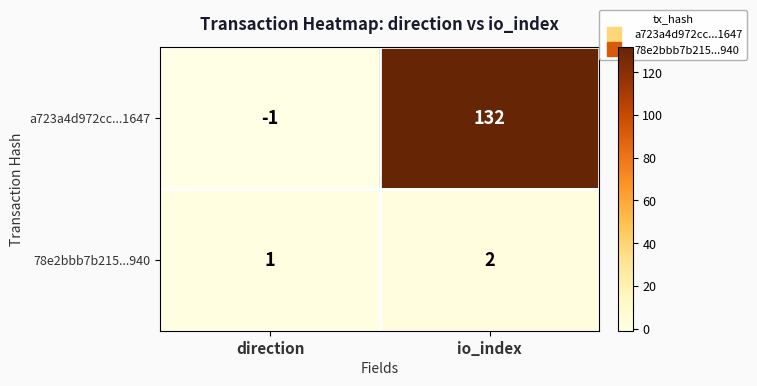

At direction, list the series in order from largest to smallest.

78e2bbb7b215...940, a723a4d972cc...1647